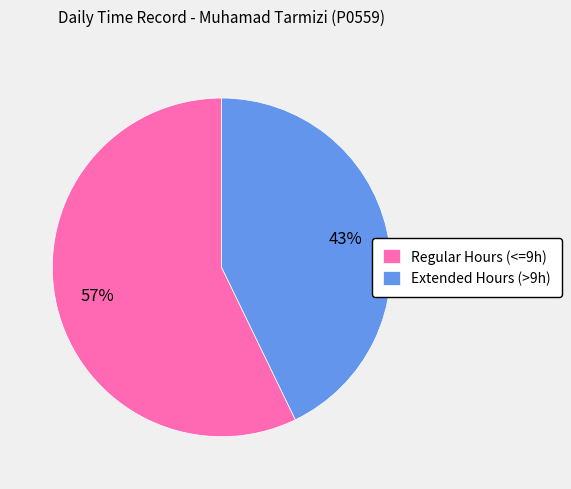

Count the number of slices in the pie.

2